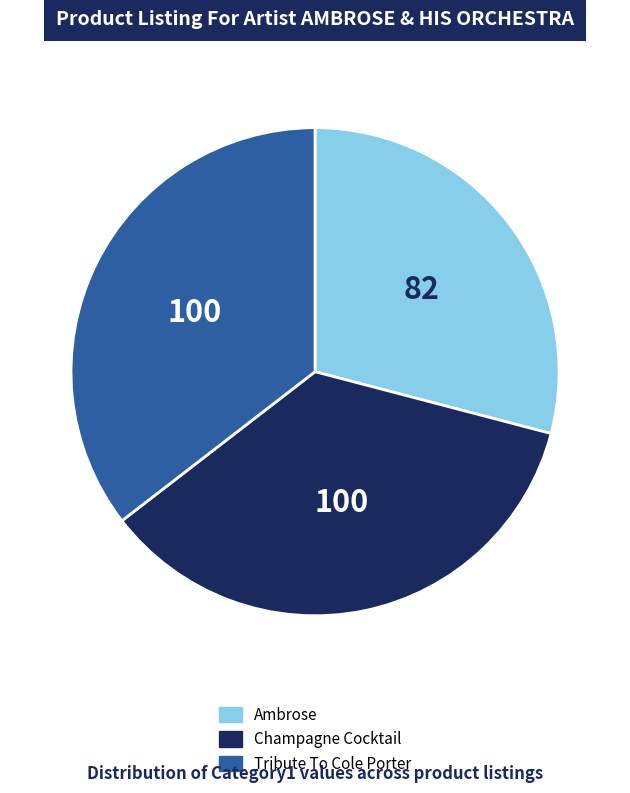

Is the sum of Champagne Cocktail and Tribute To Cole Porter greater than half?

Yes